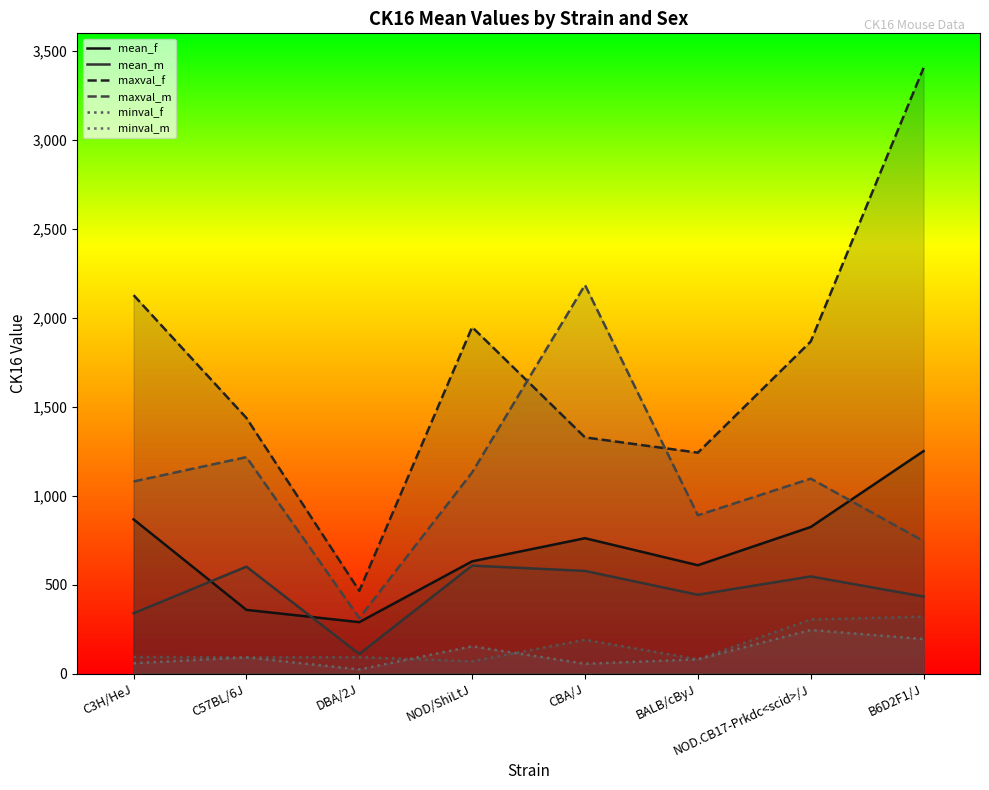

What is the minimum value shown in the chart?

23